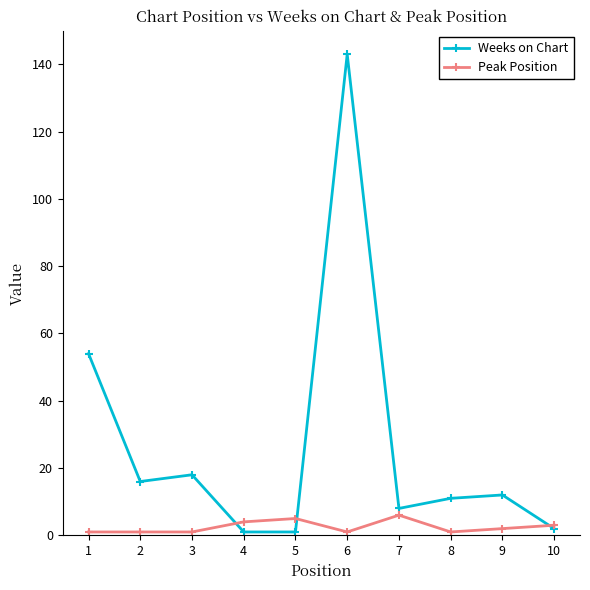

Where is Weeks on Chart nearest to the value 72?

1